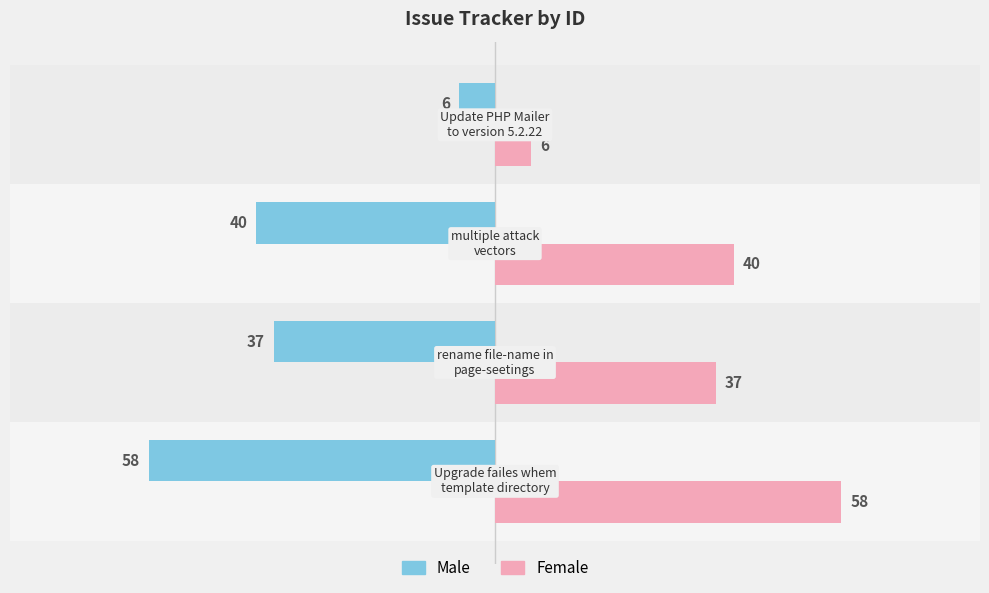

What is the average value of the Female series?

35